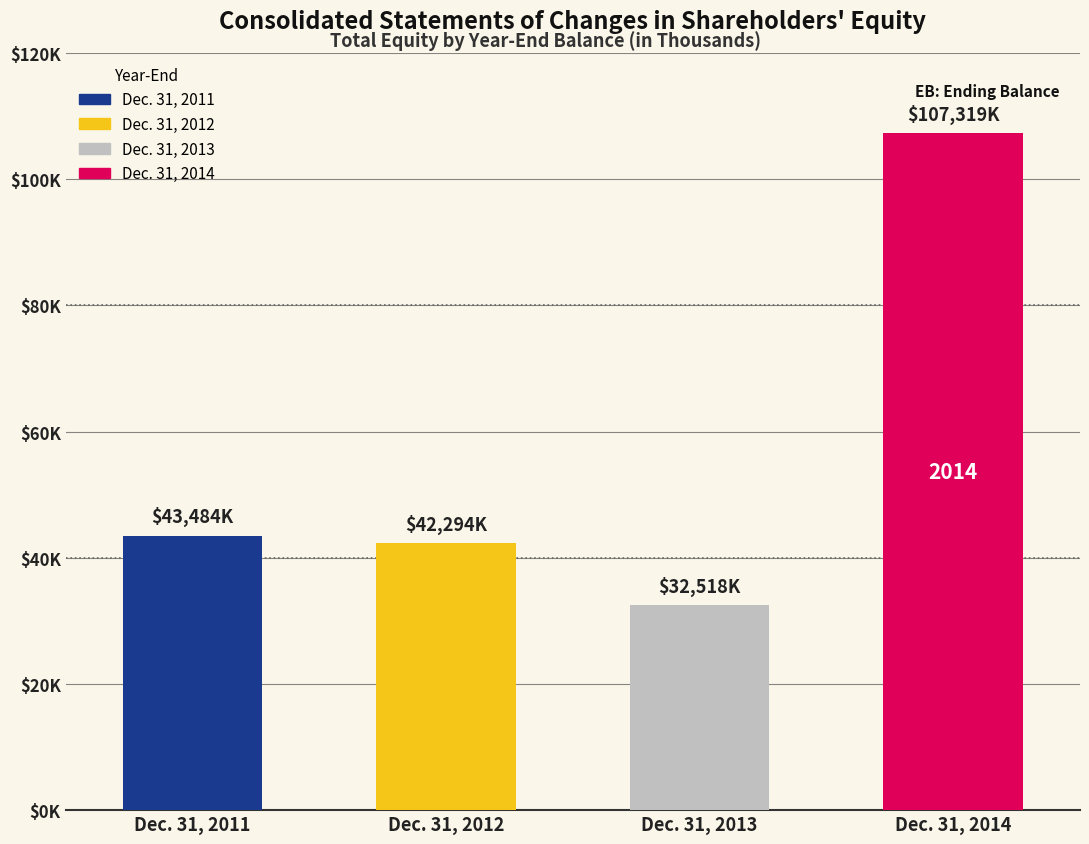

Which has a higher value, Dec. 31, 2011 or Dec. 31, 2012?

Dec. 31, 2011